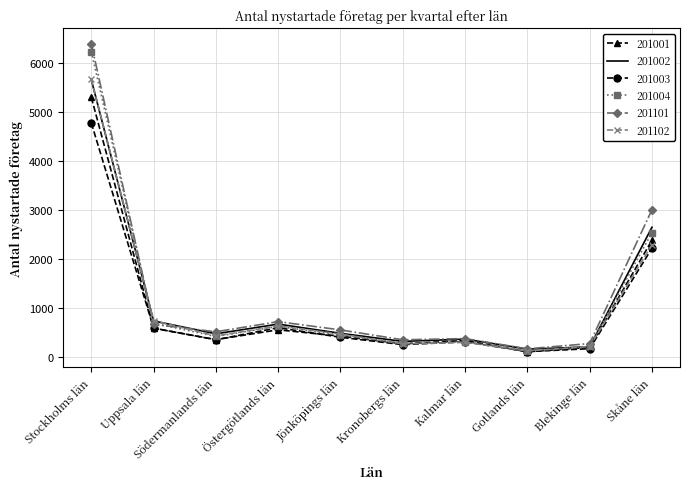

In 201004, how many points are lower than both neighbors (excluding endpoints)?

3